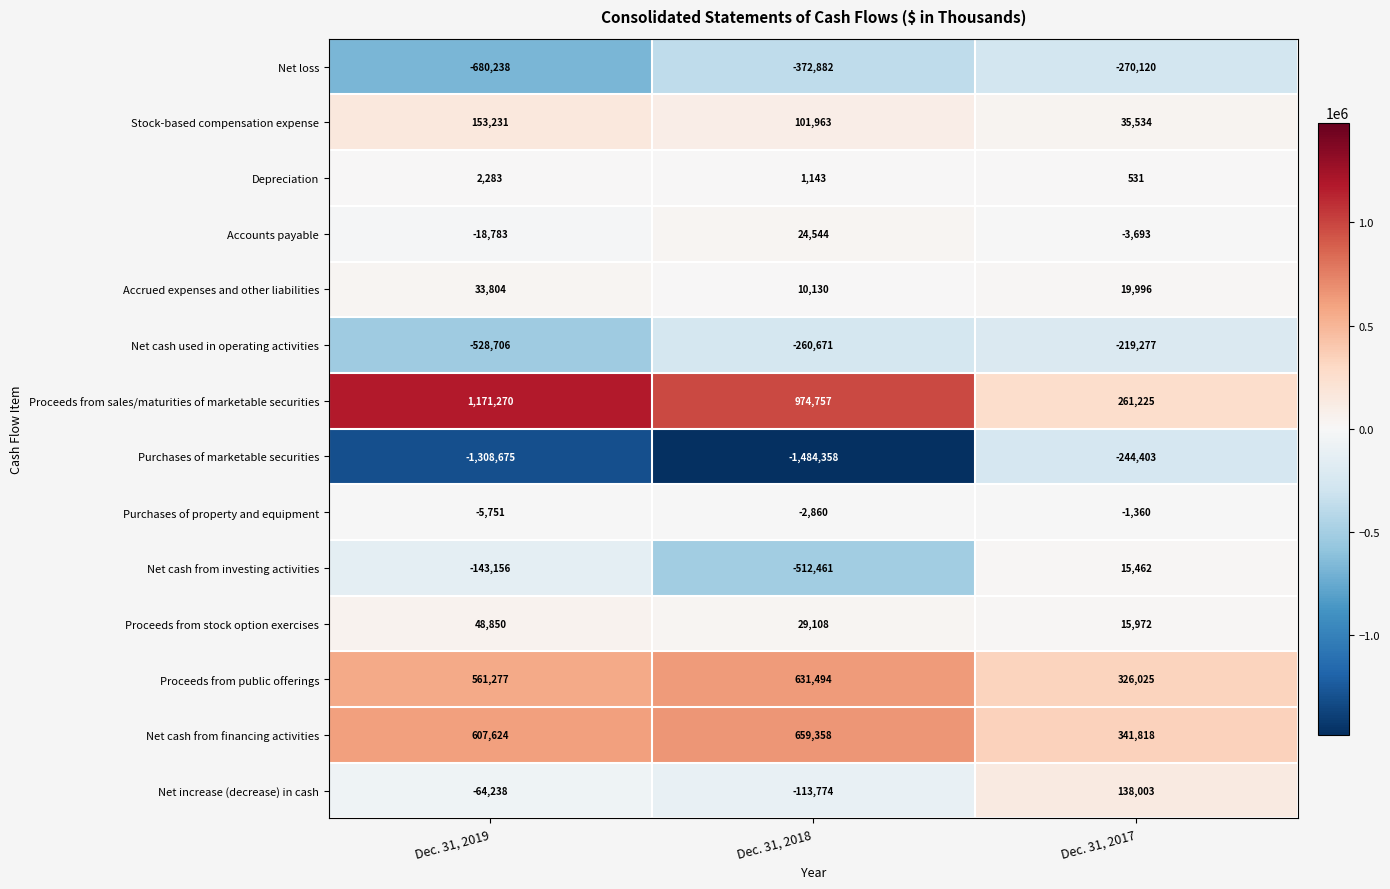

The Proceeds from public offerings series shows 631494 at Dec. 31, 2018. True or false?

True